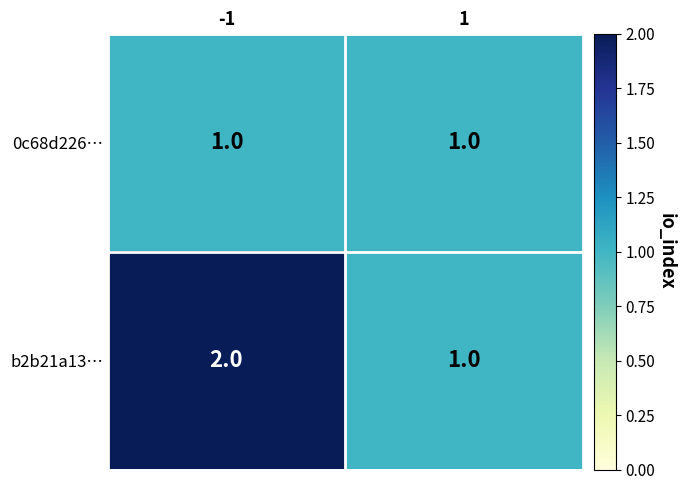

The value of b2b21a13… at -1 is 3. True or false?

False